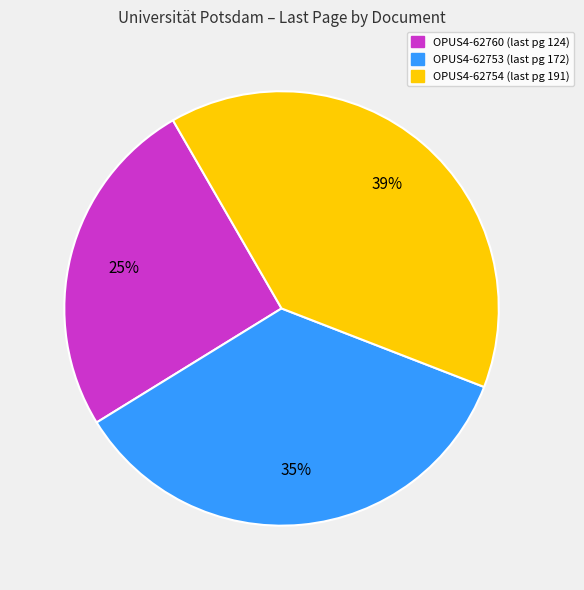

Which category has the smallest portion of the pie?

OPUS4-62760